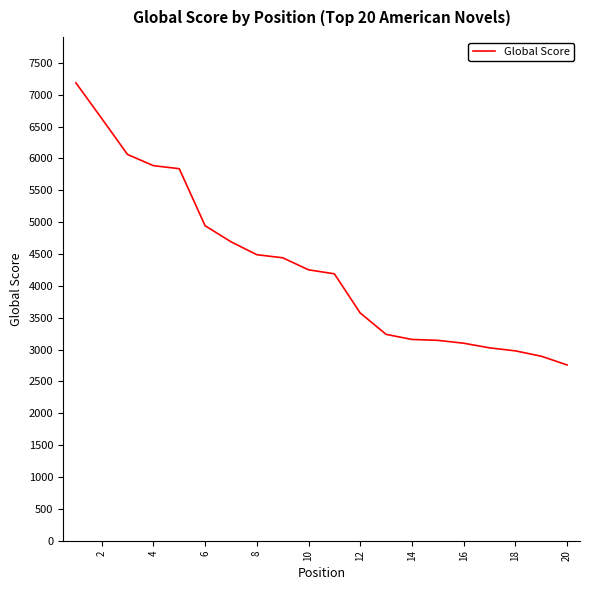

How many values are below 4252?

10